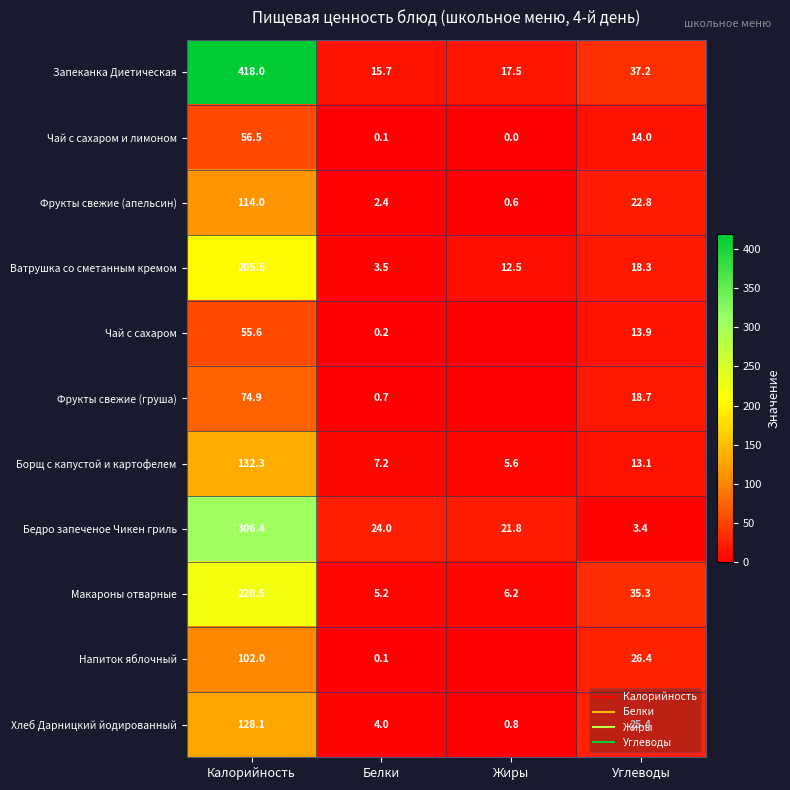

Between Белки and Углеводы, which series saw the biggest shift?

Макароны отварные